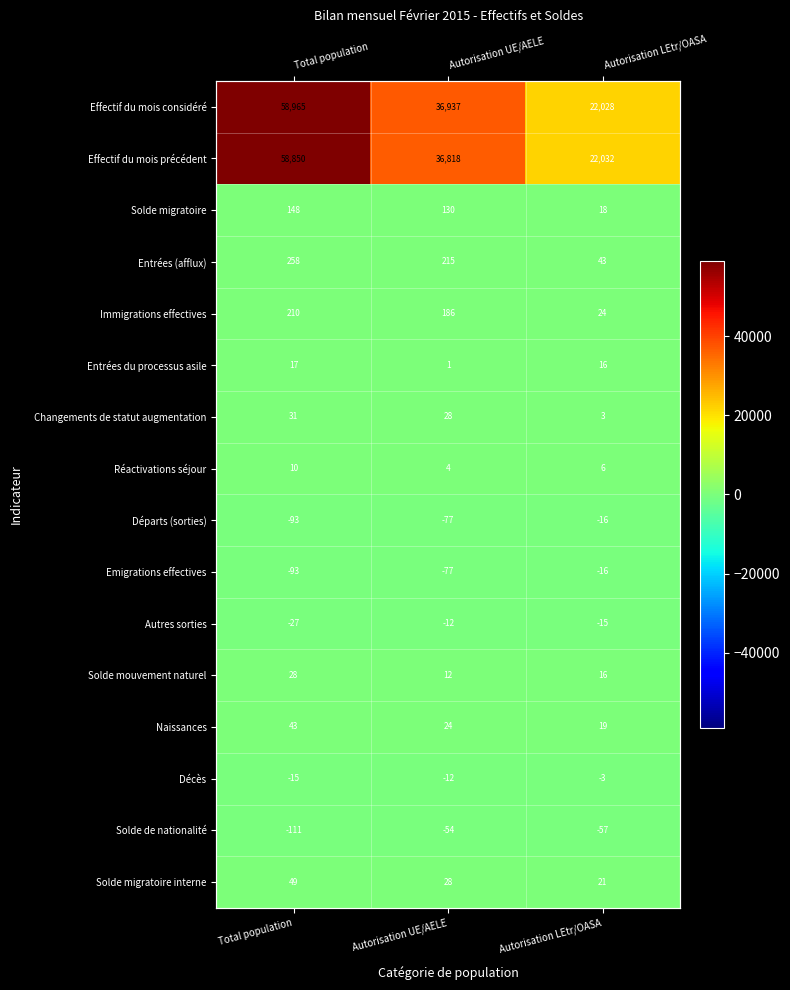

Where does the Effectif du mois considéré series first go above 36937?

Total population